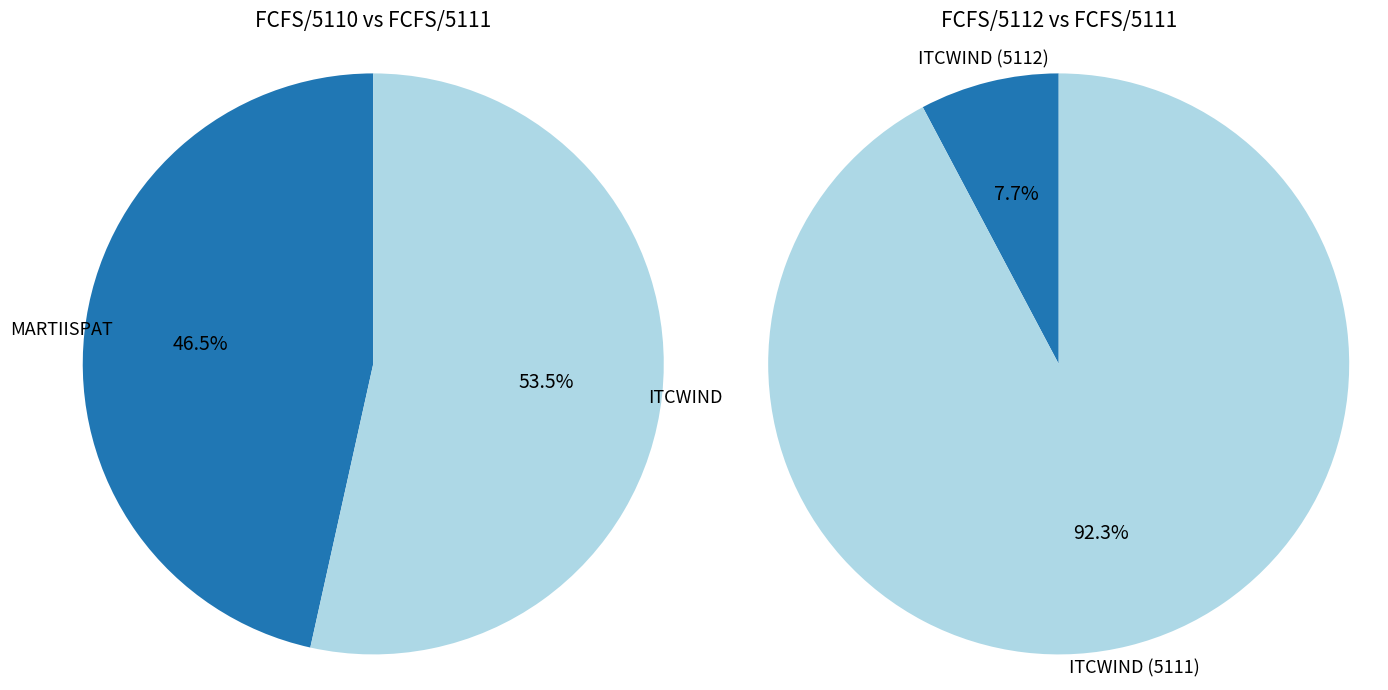

Which series has the largest range (max minus min)?

FCFS/5110